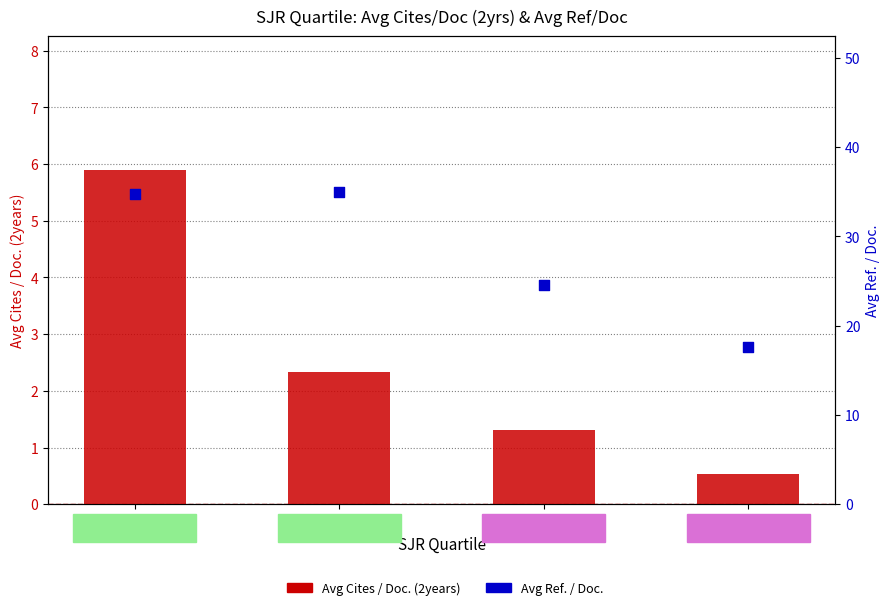

At how many categories does at least one series exceed 24?

3